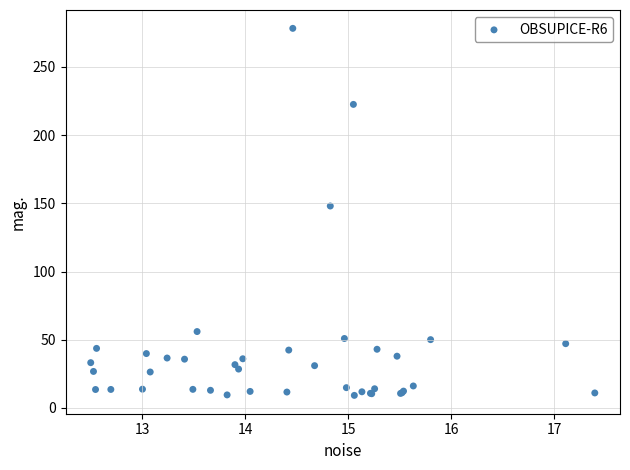

What Y value in the scatter plot is closest to 143?

148.0